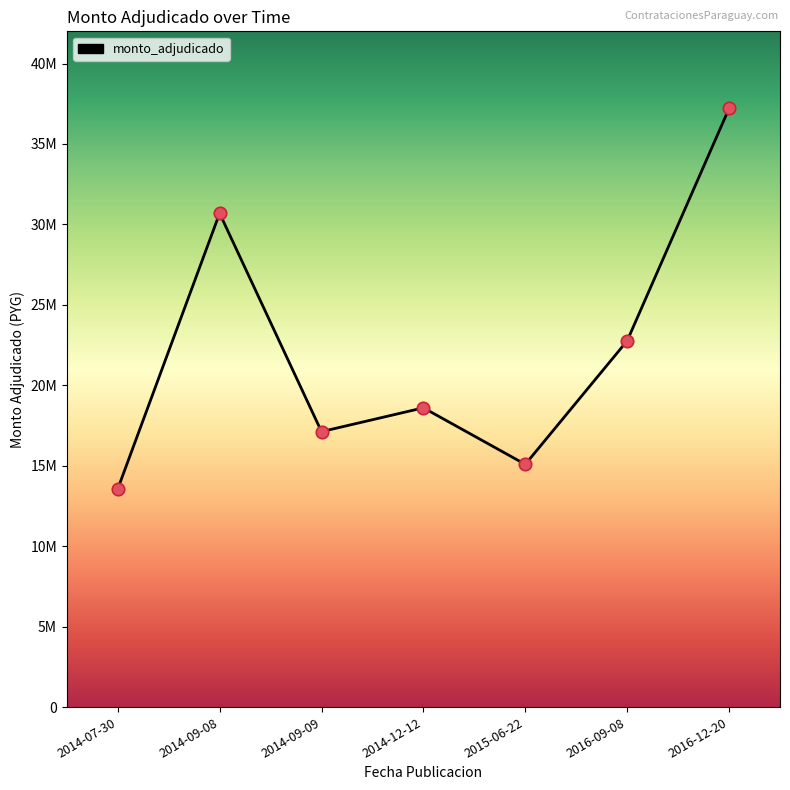

What is the change in value from 2014-09-09 to 2016-12-20?

+20086400